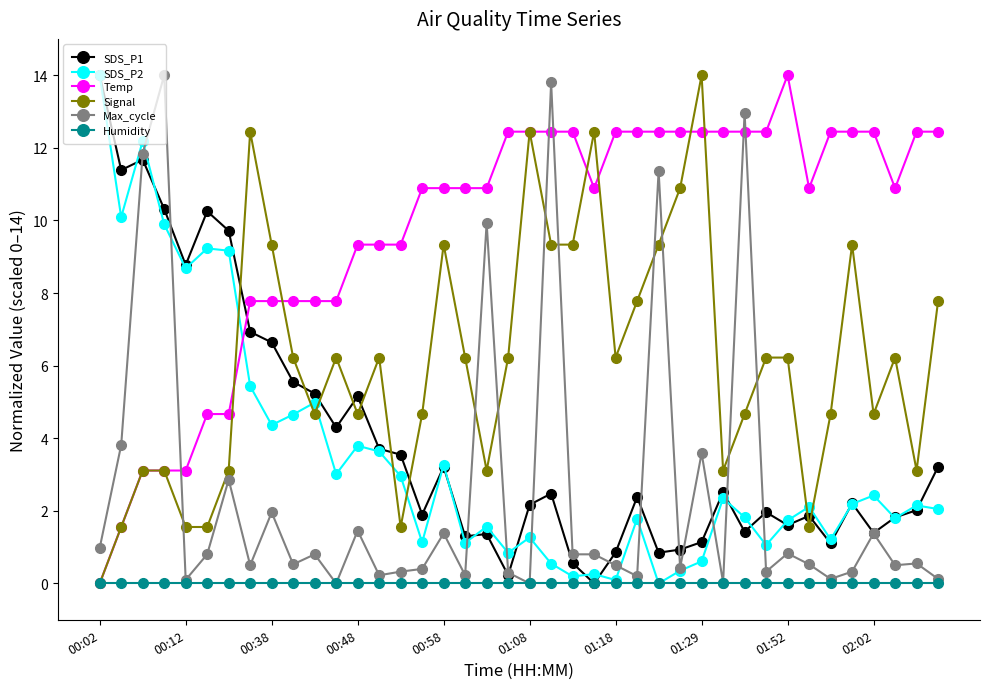

At how many categories does at least one series exceed 6?

40